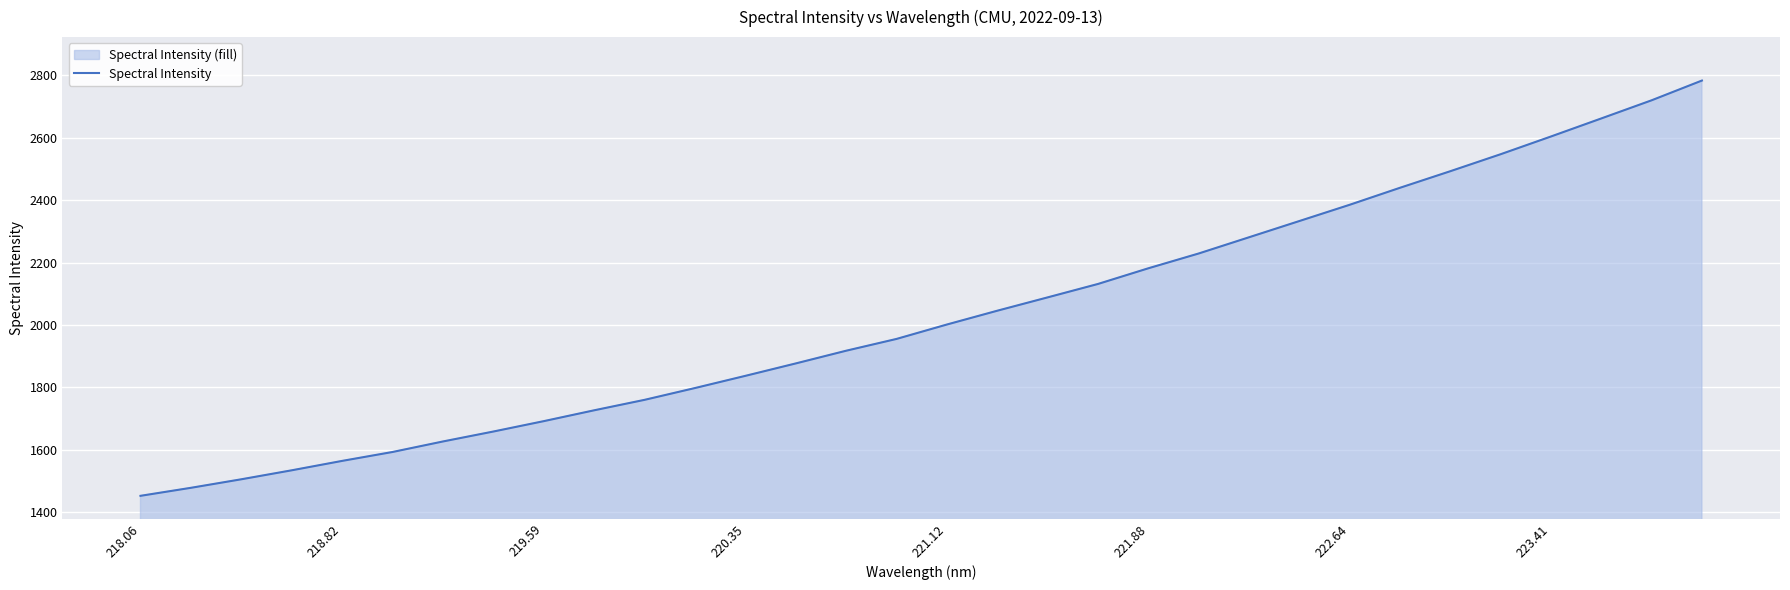

What is the greatest value displayed?

2783.0